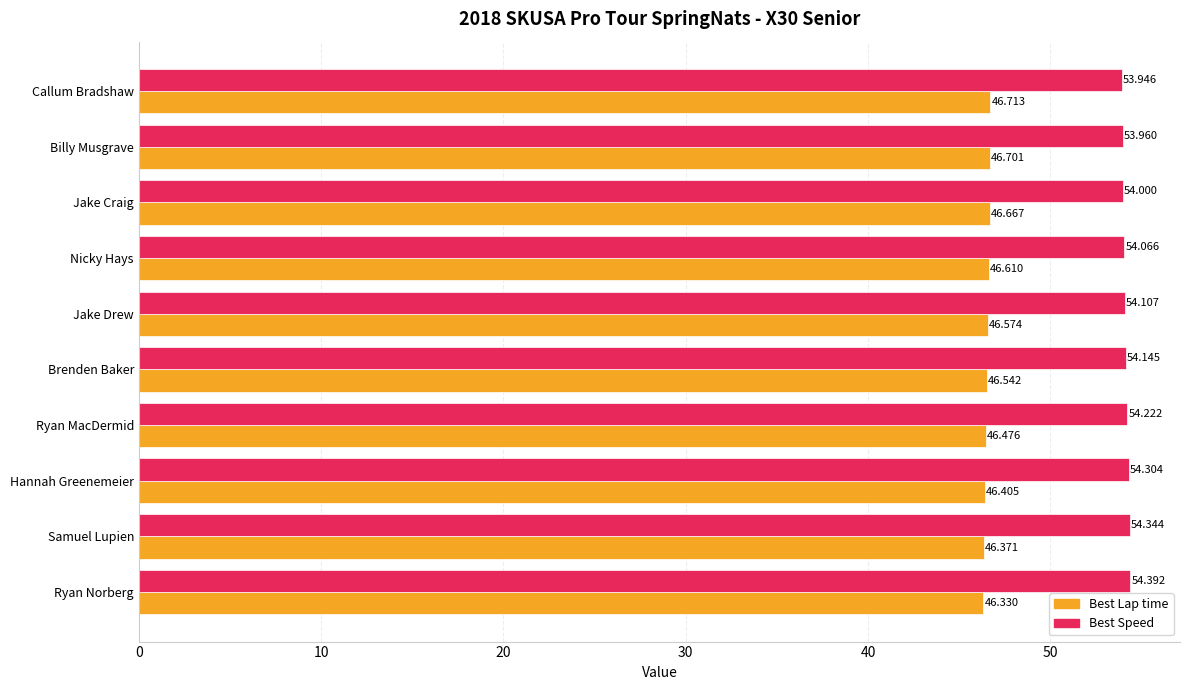

Between Jake Drew and Callum Bradshaw, which series saw the biggest shift?

Best Speed